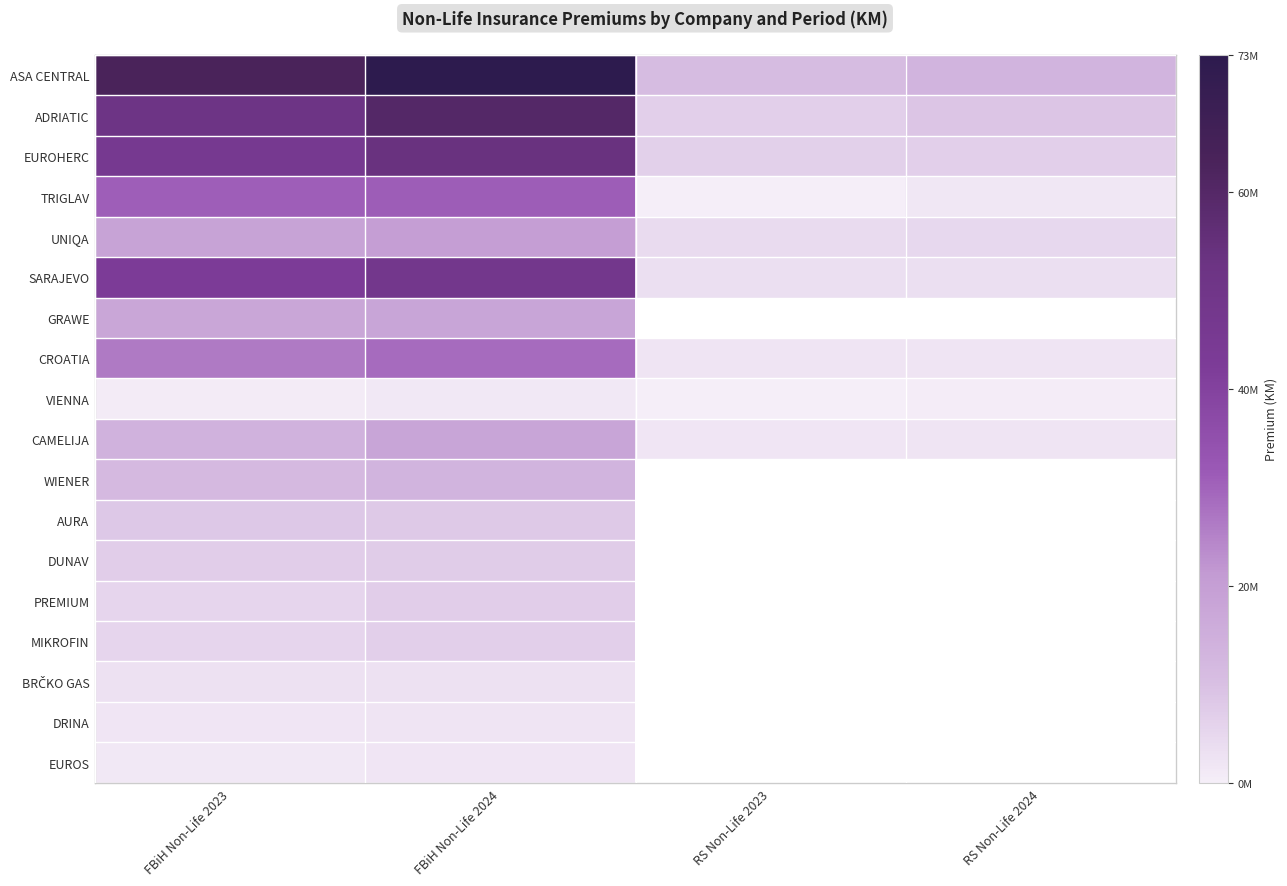

What is the difference between the BRČKO GAS values at FBiH Non-Life 2023 and FBiH Non-Life 2024?

241835.0